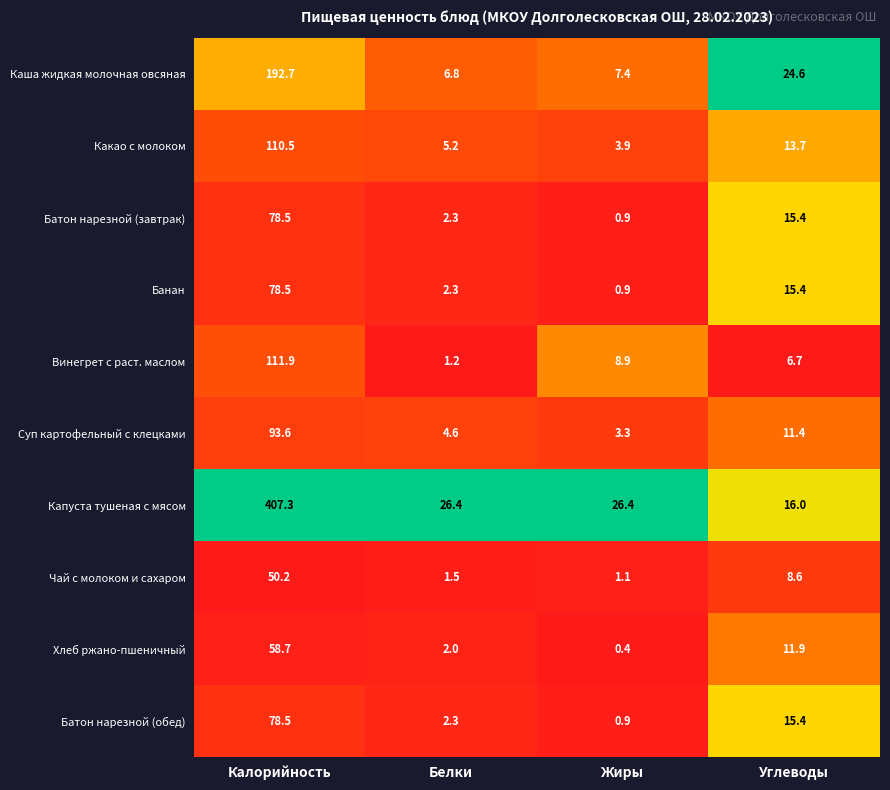

The Капуста тушеная с мясом series shows 407.3 at Калорийность. True or false?

True